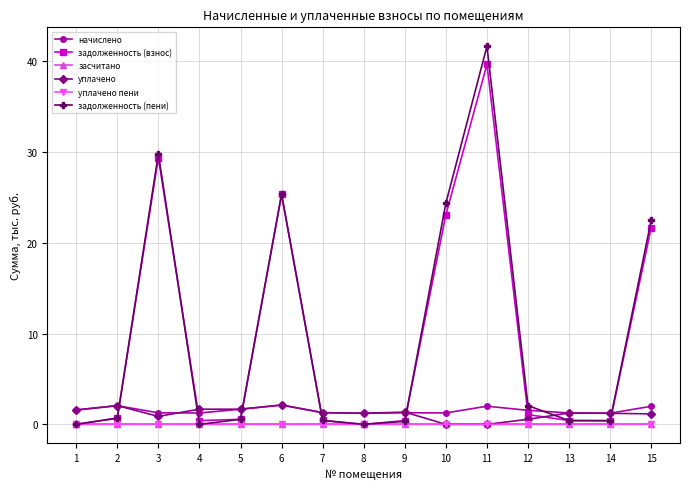

At how many categories does at least one series exceed 30?

1